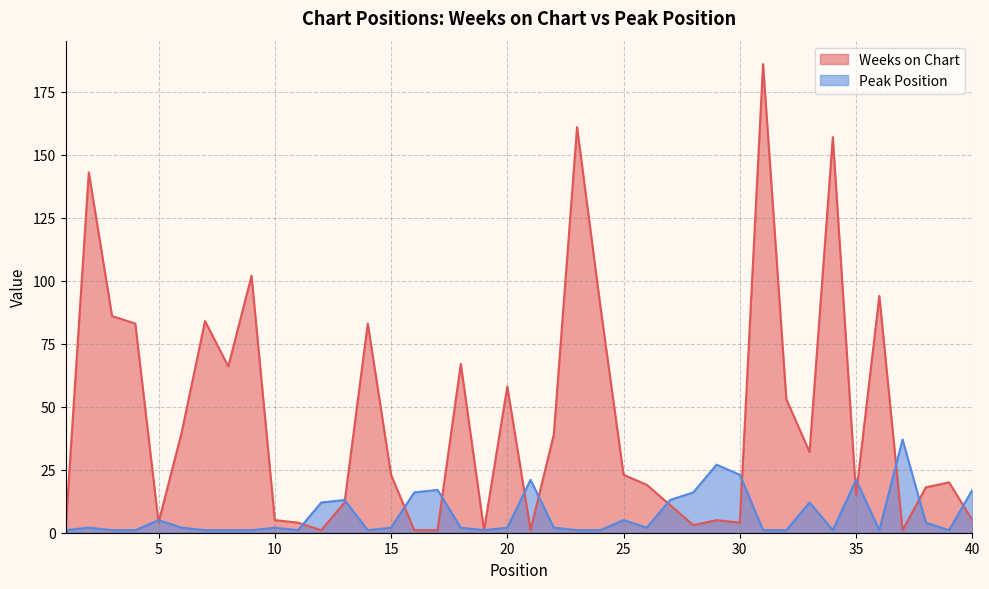

What is the greatest value displayed?

186